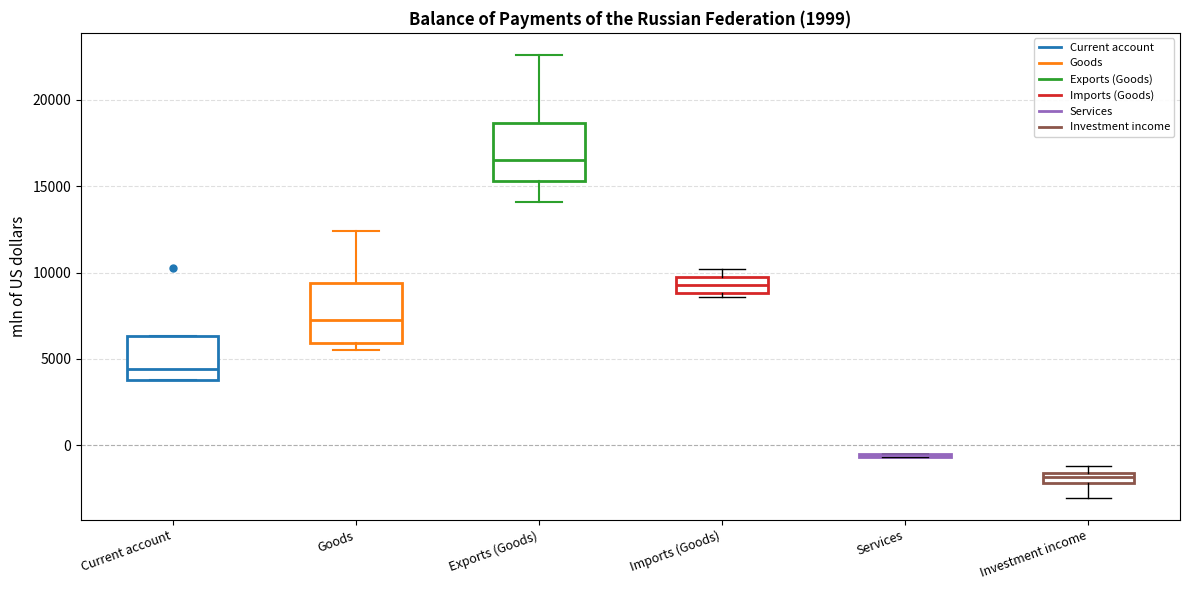

Where is the upper edge of the box for Imports (Goods) on the y-axis? The values are not printed on the chart, so give them approximately, as read against the axis.

9500